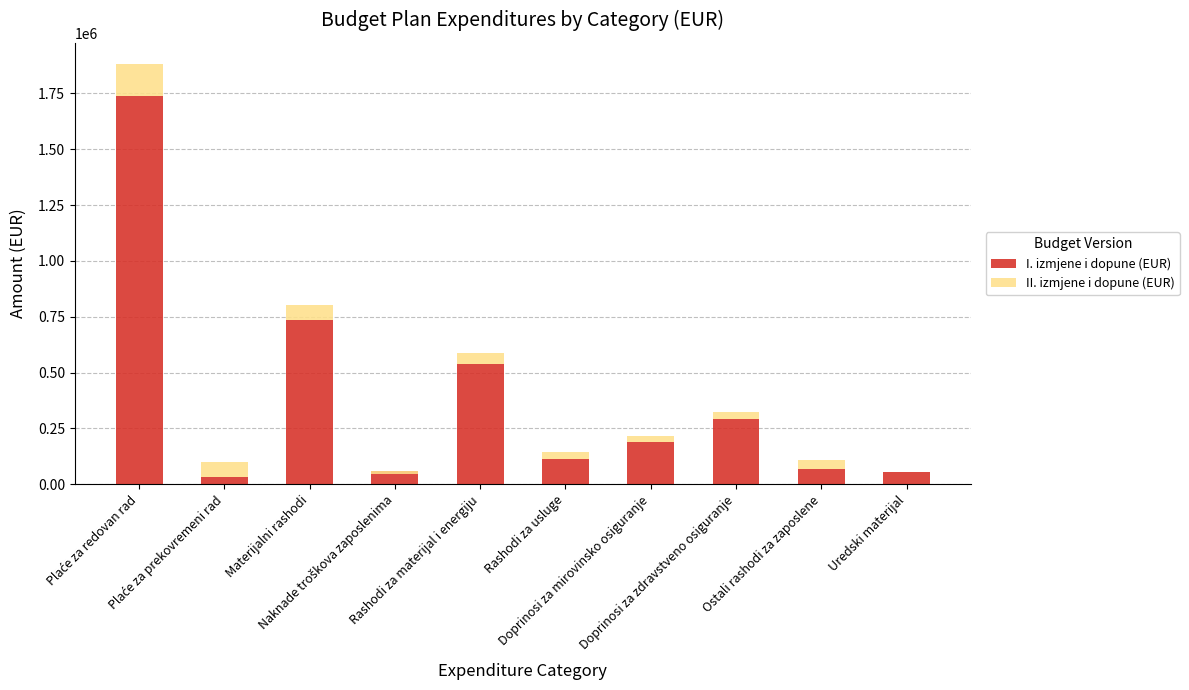

The II. izmjene i dopune (EUR) series shows 65500 at Plaće za prekovremeni rad. True or false?

True